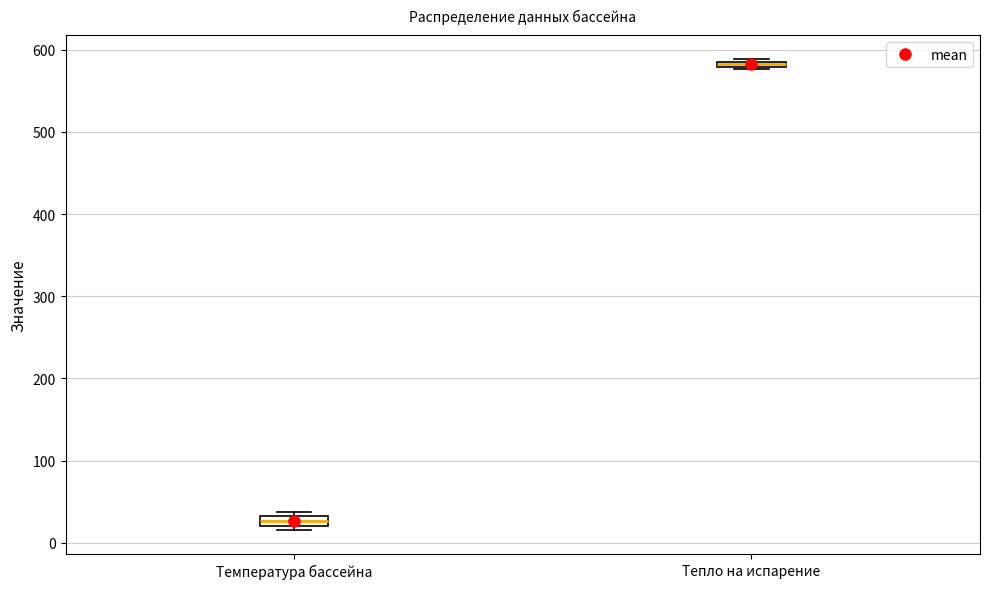

Where is the upper edge of the box for Тепло на испарение on the y-axis? The values are not printed on the chart, so give them approximately, as read against the axis.

590